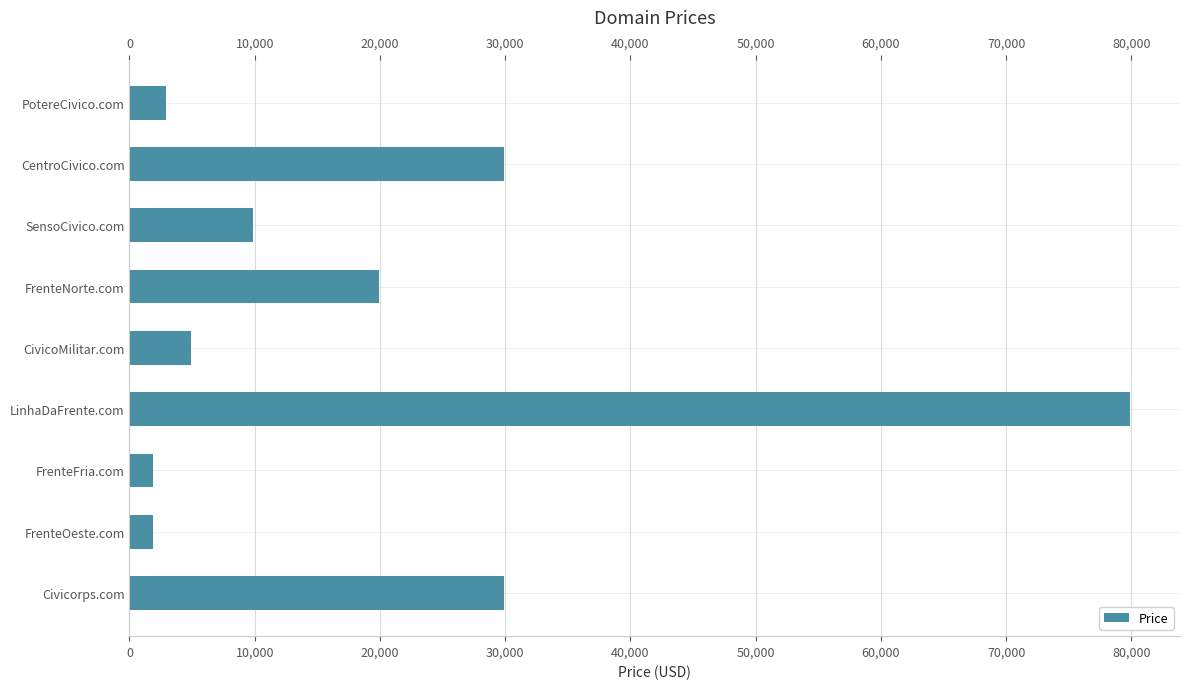

Read the value at SensoCivico.com.

9888